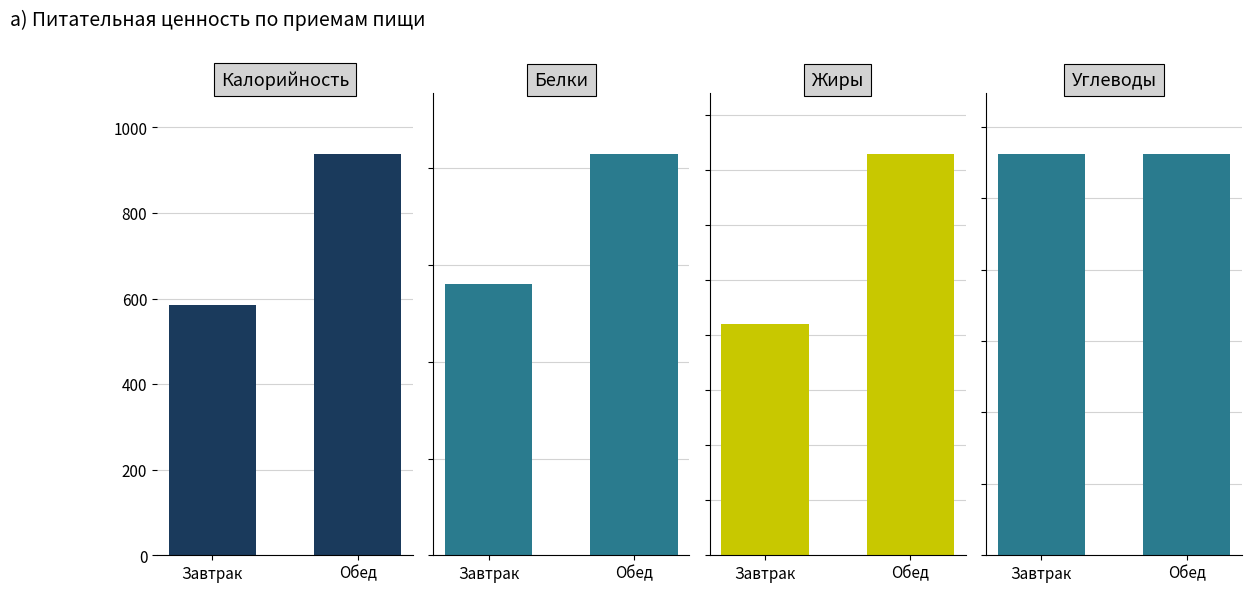

What is the sum of all Жиры values?

57.5